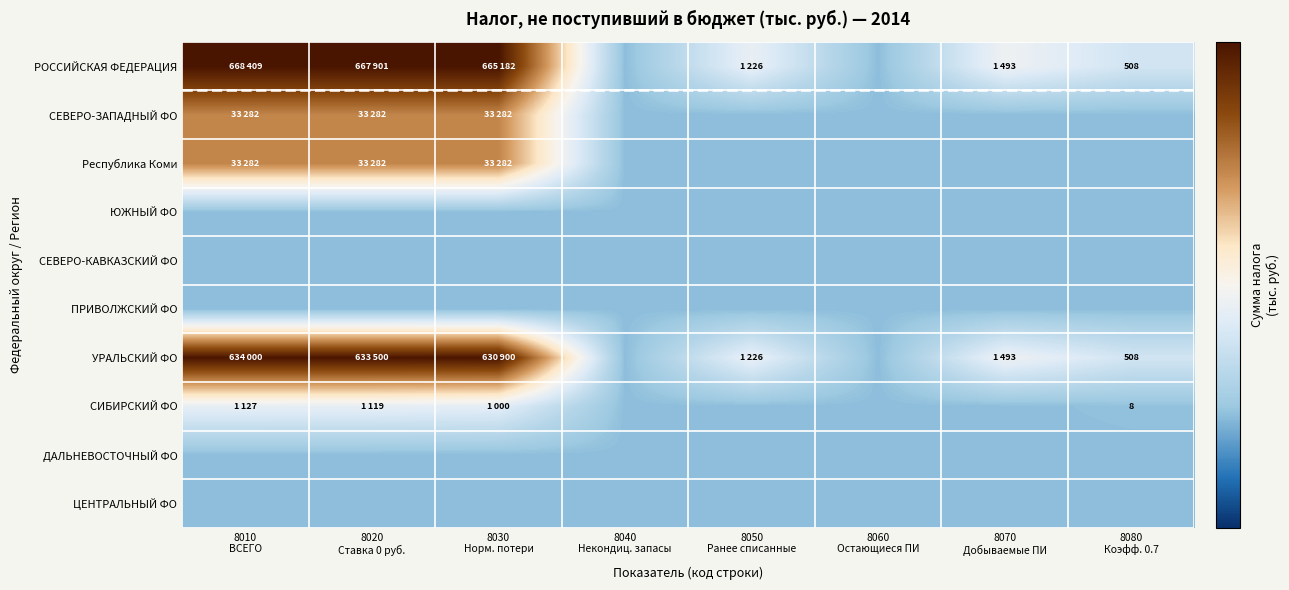

At which category is the sum across all series the highest?

8010
ВСЕГО